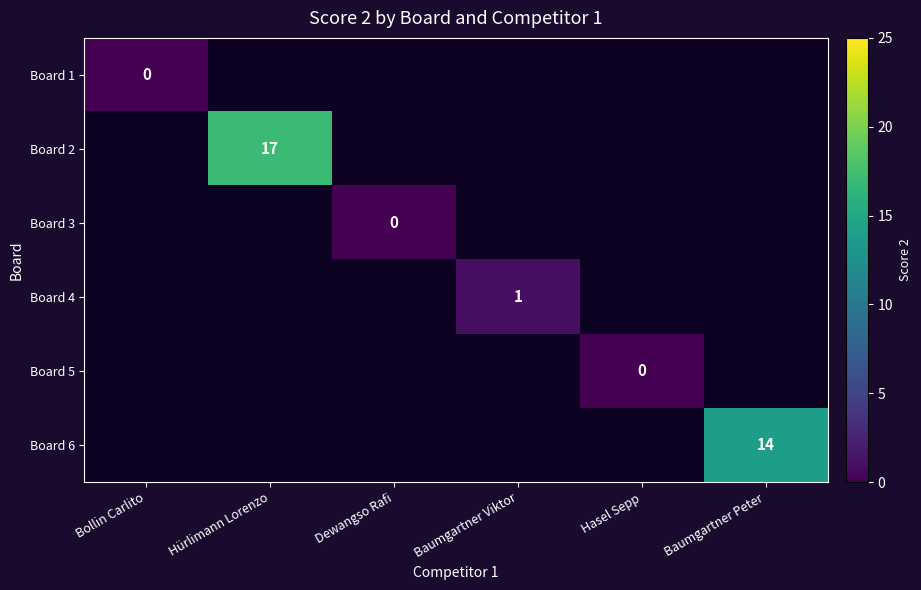

Between Dewangso Rafi and Hasel Sepp, which series saw the biggest shift?

Board 3